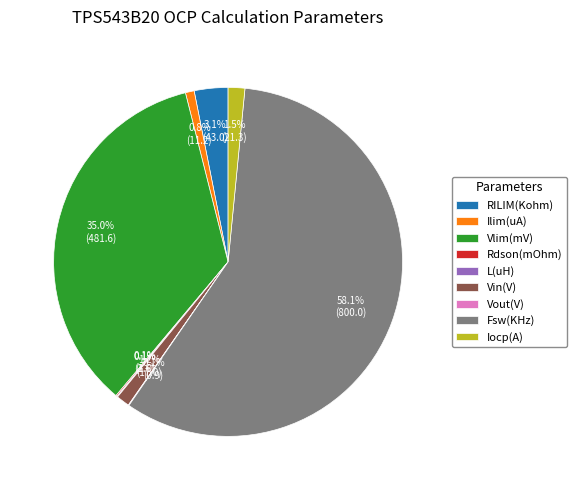

Which category has the biggest portion of the pie?

Fsw(KHz)